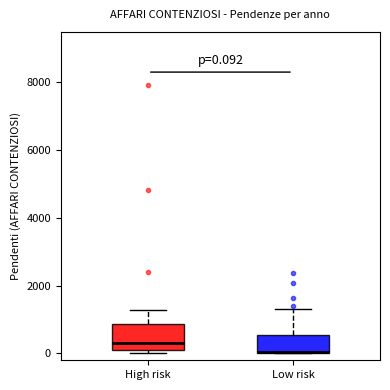

Which box has the lowest median line?

Low risk